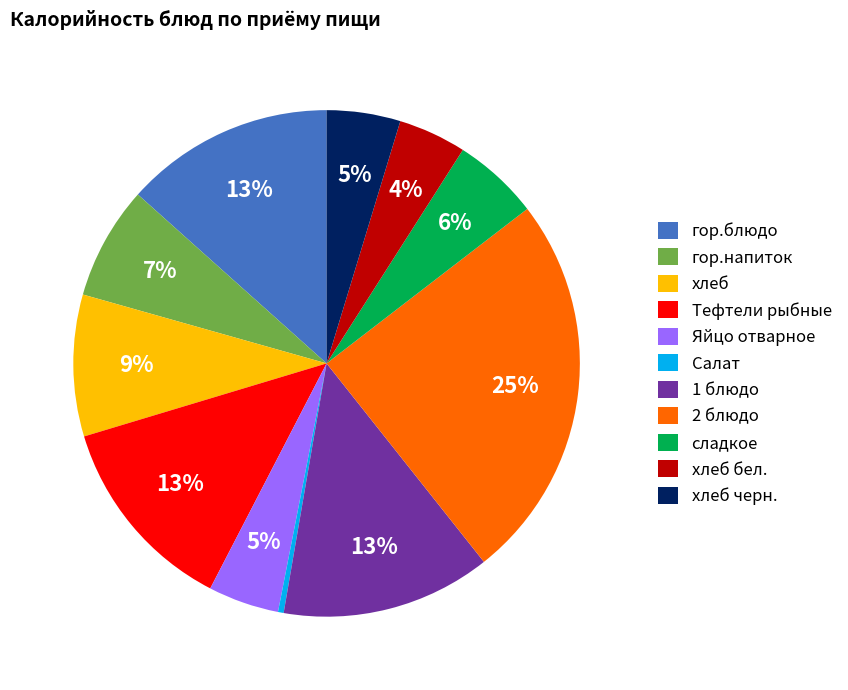

To the nearest percent, what is the combined percentage of сладкое and гор.блюдо?

19%